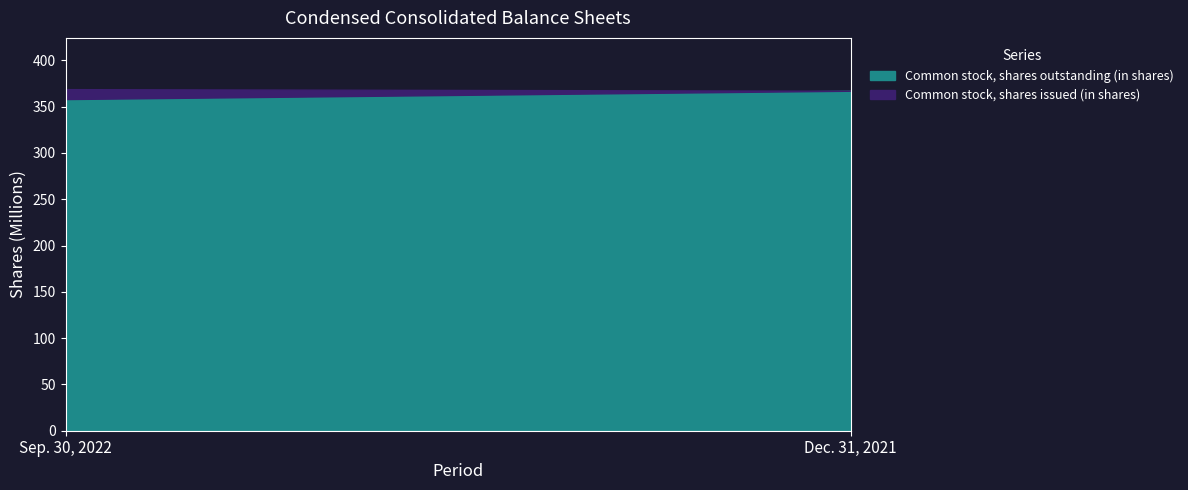

Reading left to right, list all the values displayed in this chart.

Common stock, shares issued (in shares): Sep. 30, 2022=368882887	Dec. 31, 2021=367144500
Common stock, shares outstanding (in shares): Sep. 30, 2022=358149185	Dec. 31, 2021=367144500